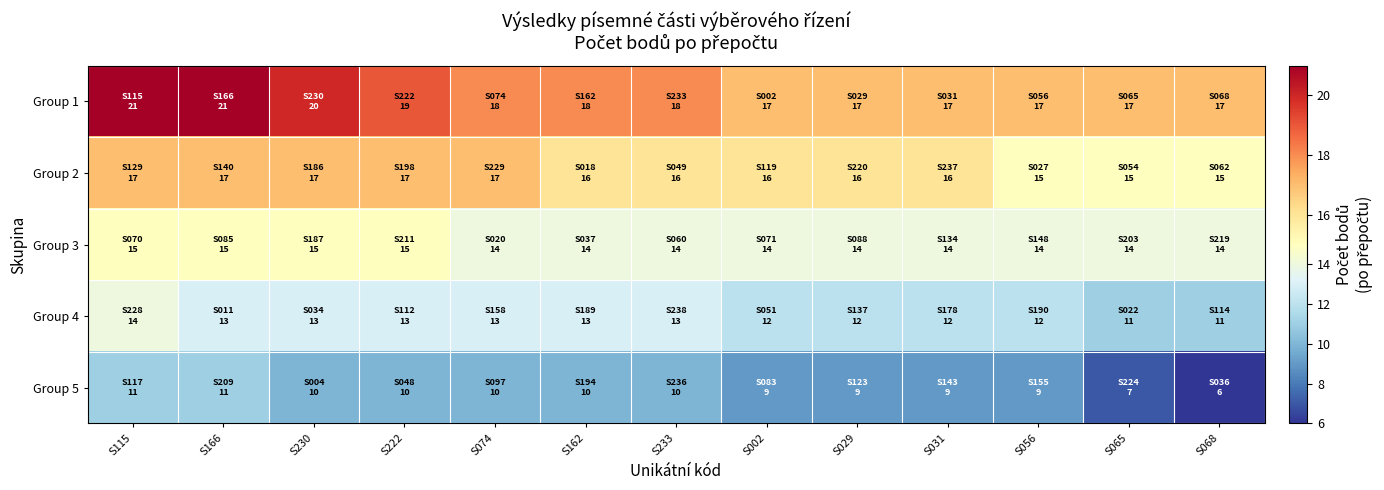

Between S162 and S065, which is larger?

S162